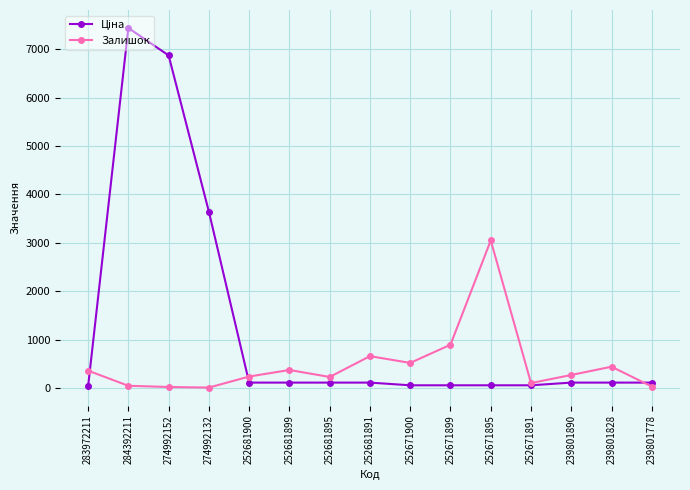

What is the label of the 11th point from the right?

252681900